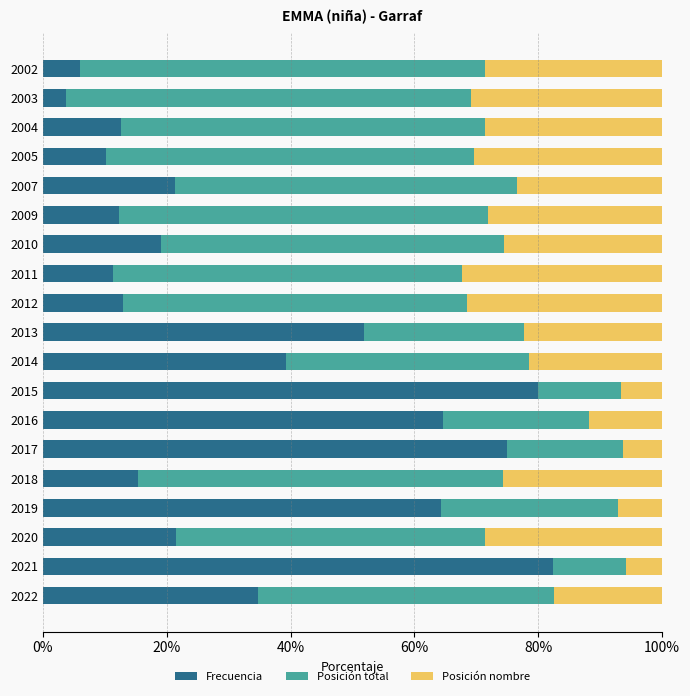

The value of Frecuencia at 2019 is 99.5. True or false?

False